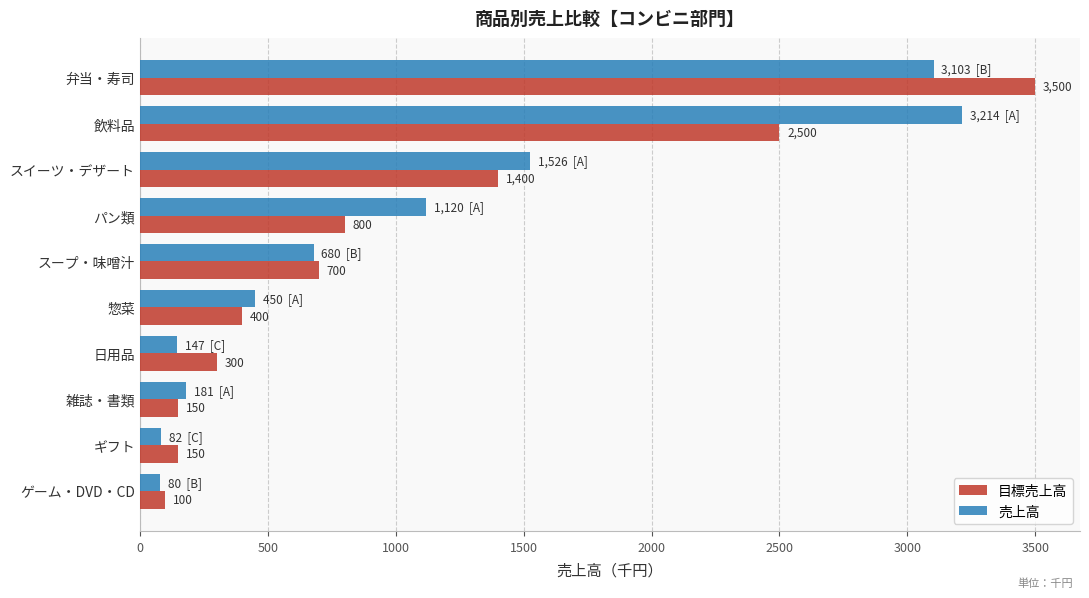

List the labels in order of 売上高 value, smallest first.

ゲーム・DVD・CD, ギフト, 日用品, 雑誌・書類, 惣菜, スープ・味噌汁, パン類, スイーツ・デザート, 弁当・寿司, 飲料品